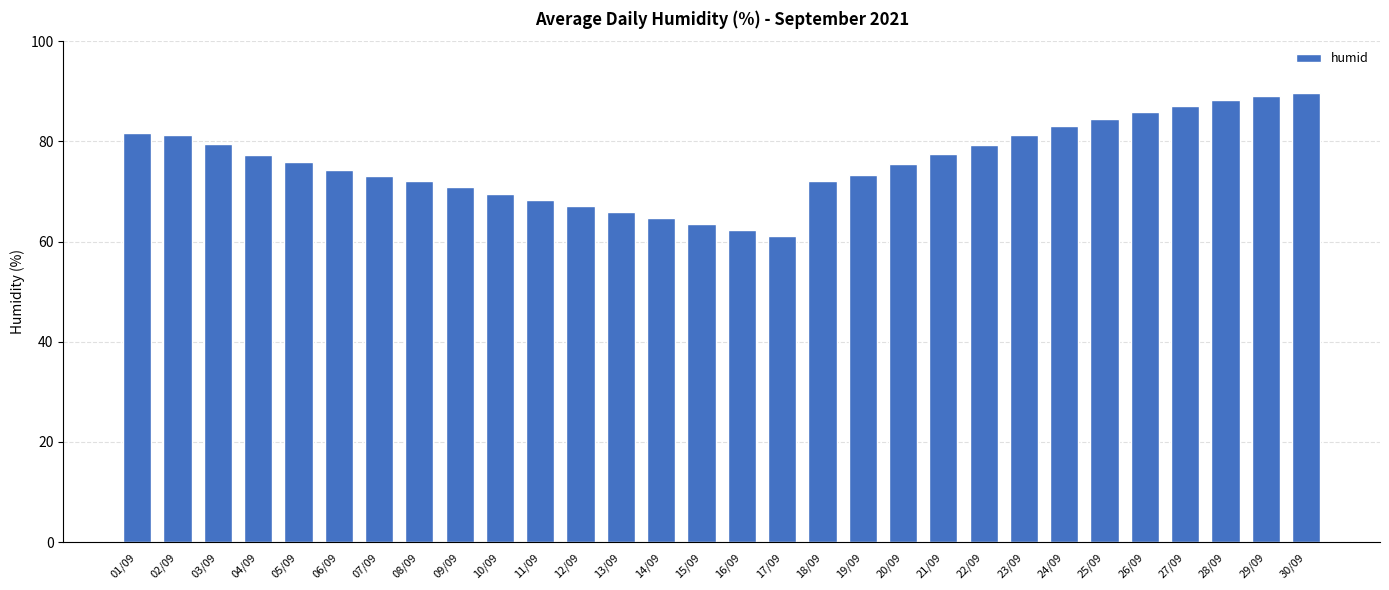

What value does the data have at 10/09?

69.5